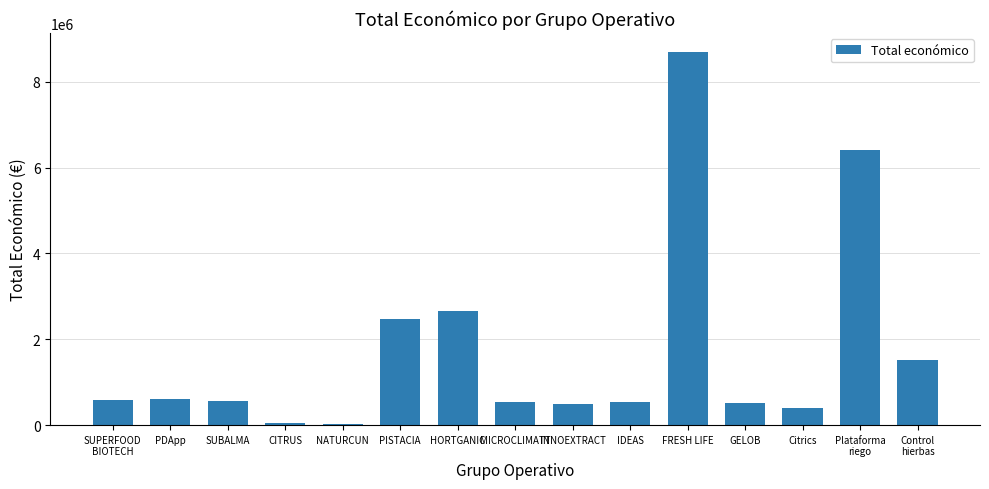

How many data points does each series have?

15